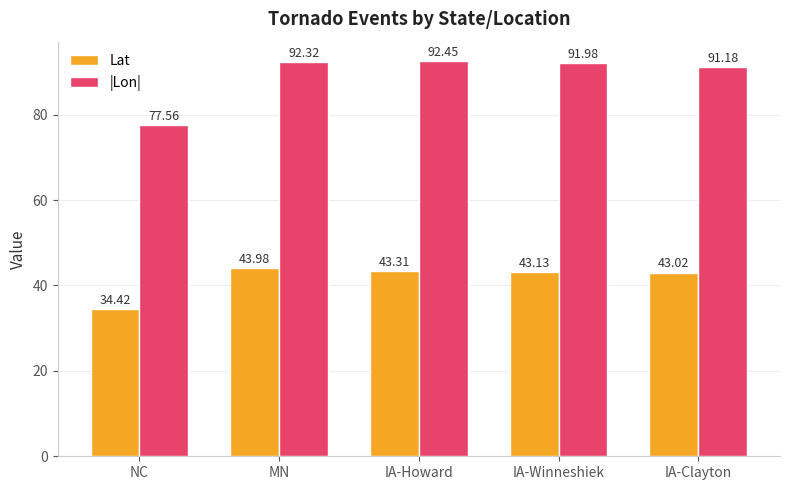

Where is Lat nearest to the value 39?

IA-Clayton